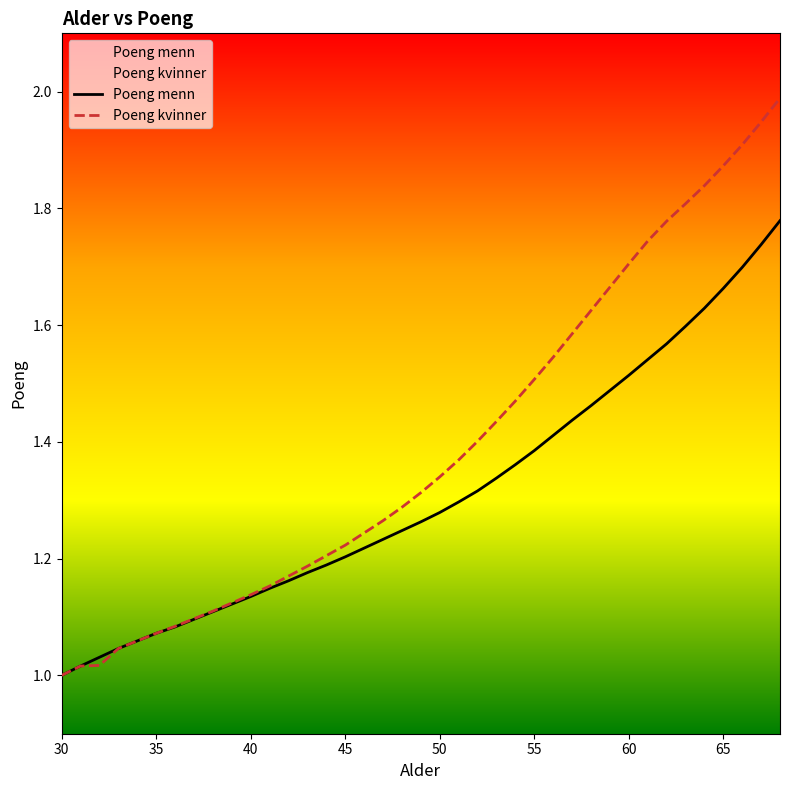

True or false: Poeng kvinner has more than 0 points higher than both neighbors.

False